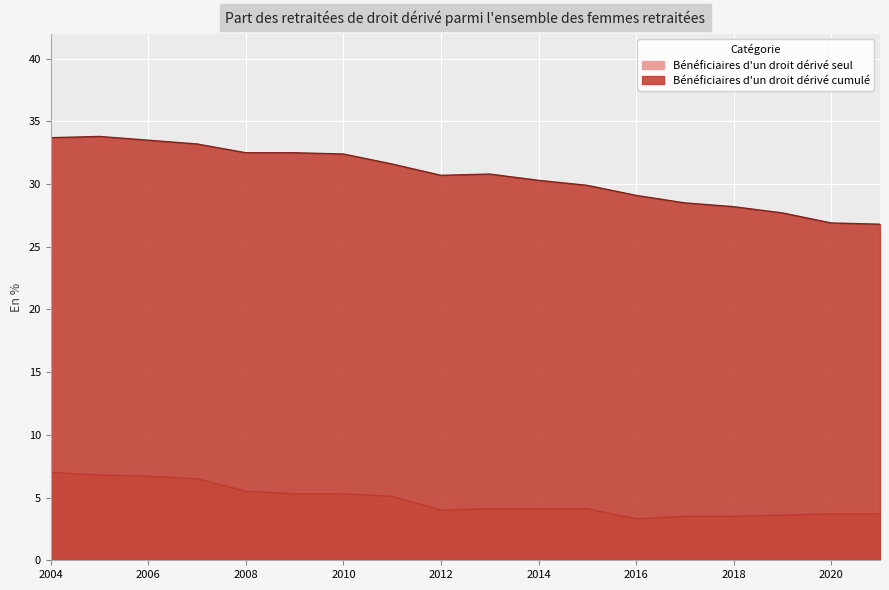

How many values in the Bénéficiaires d'un droit dérivé cumulé series are below 30?

7